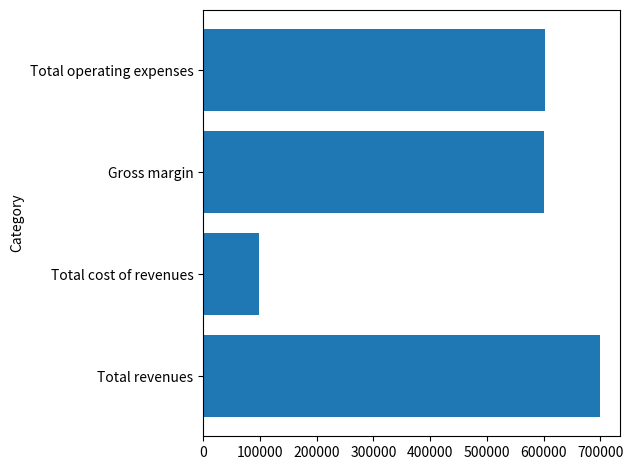

Which has a higher value, Total cost of revenues or Total operating expenses?

Total operating expenses